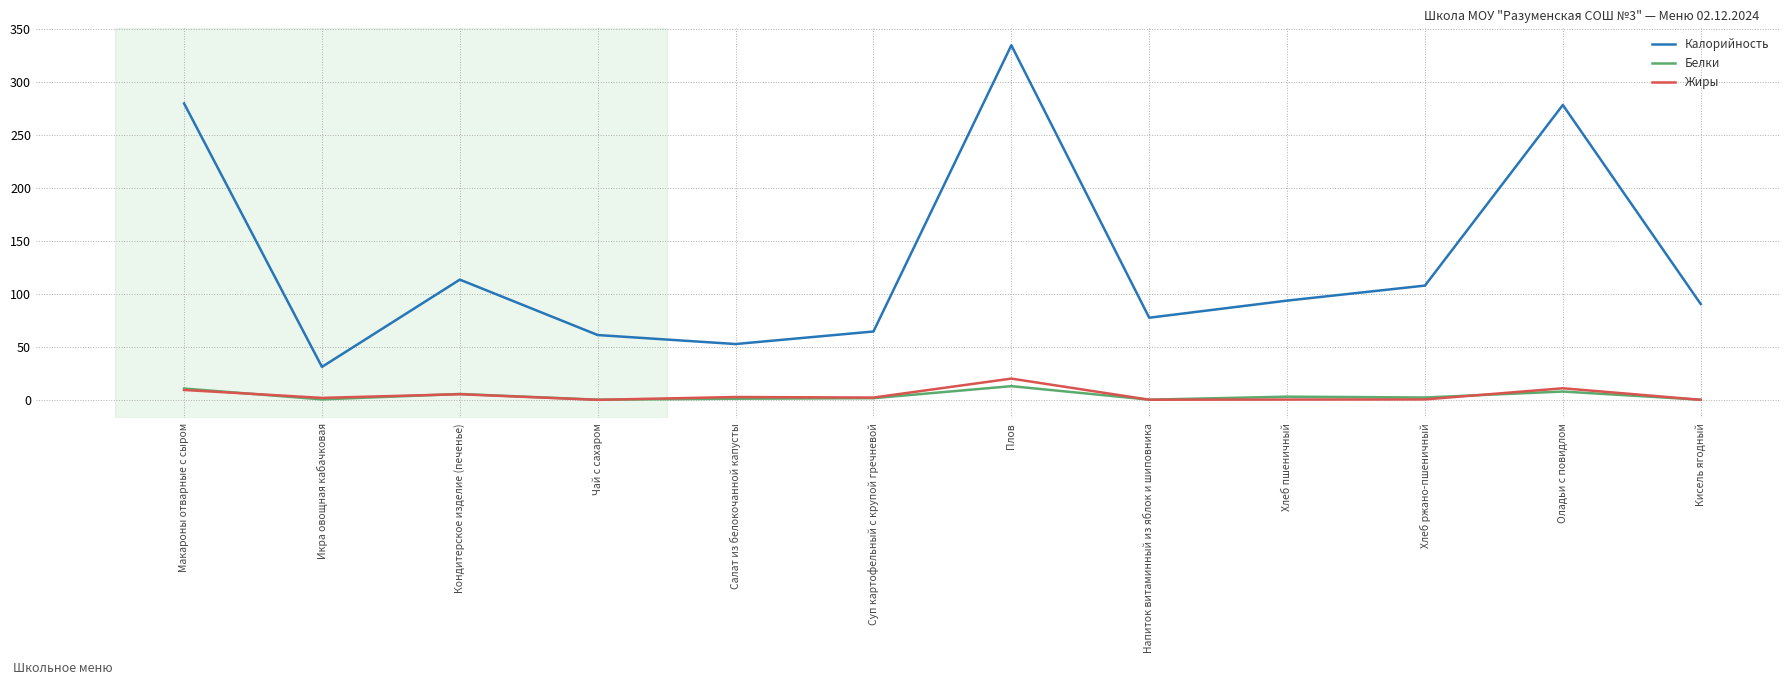

What is the difference between the maximum and minimum values in the Калорийность series?

303.8